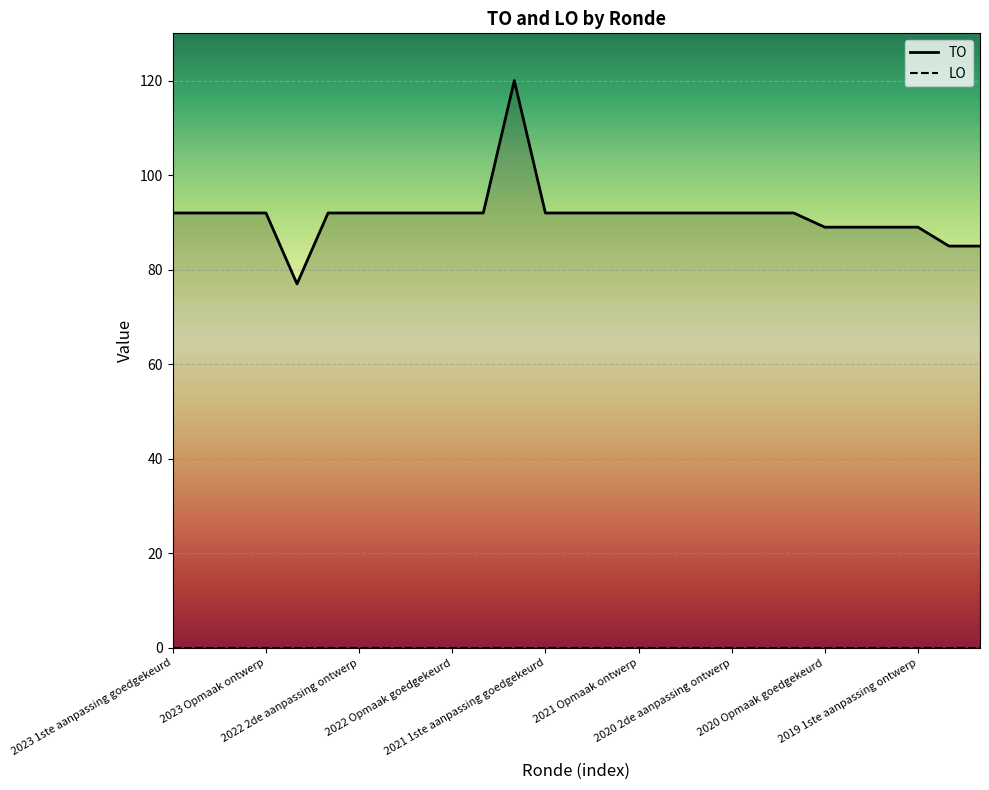

What position from the left is 2021 uitvoering?

12